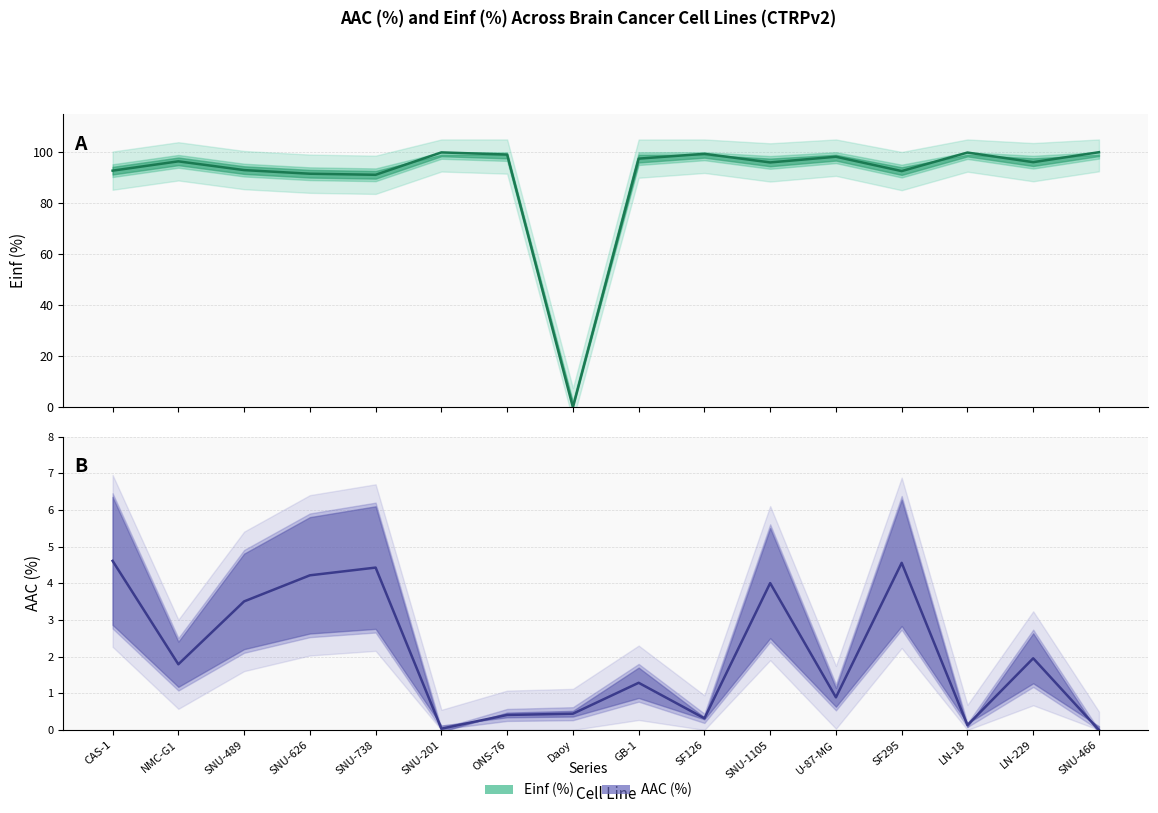

At which label does Einf (%) reach its minimum?

Daoy